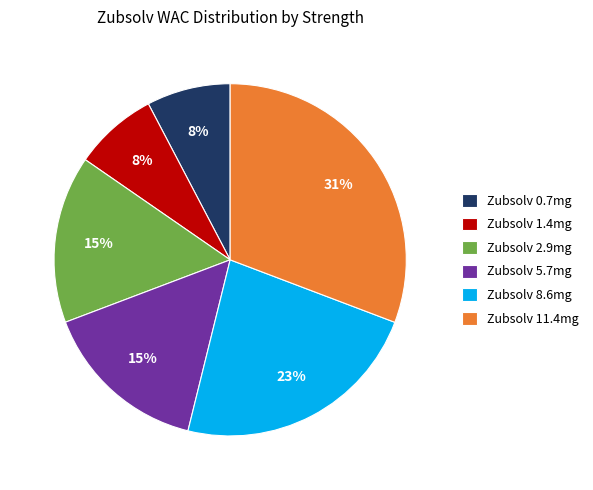

To the nearest percent, what portion does Zubsolv 0.7mg represent?

8%